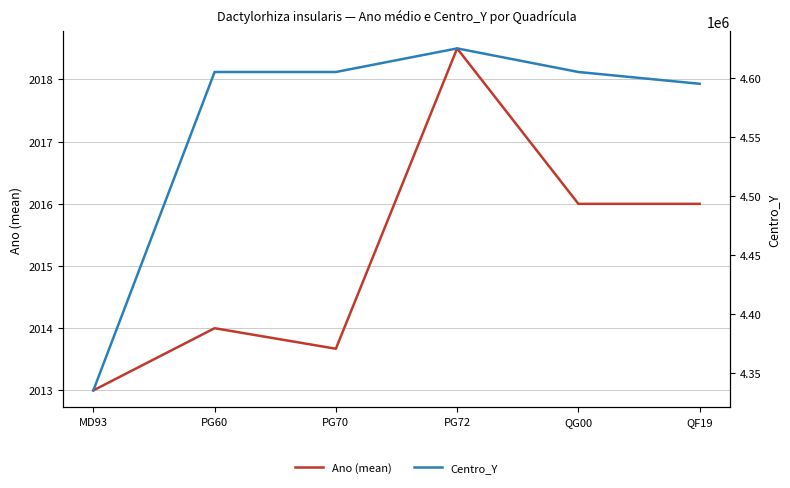

What is the difference between the maximum and minimum values in the Centro_Y series?

290000.0